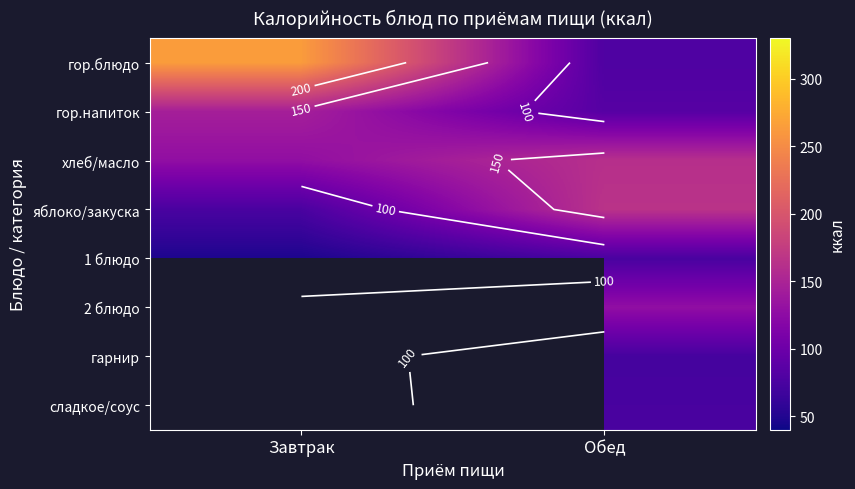

Which category has the highest value across all series?

Завтрак